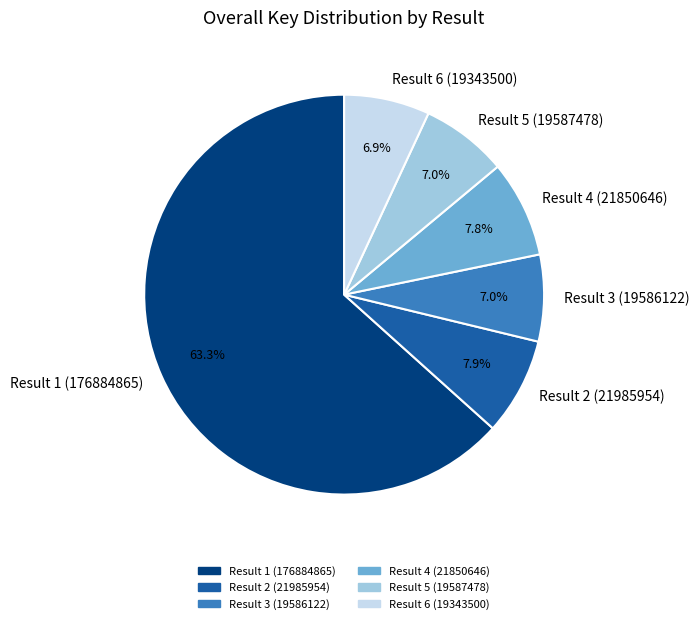

True or false: Result 1 (176884865) accounts for 63% of the total.

True